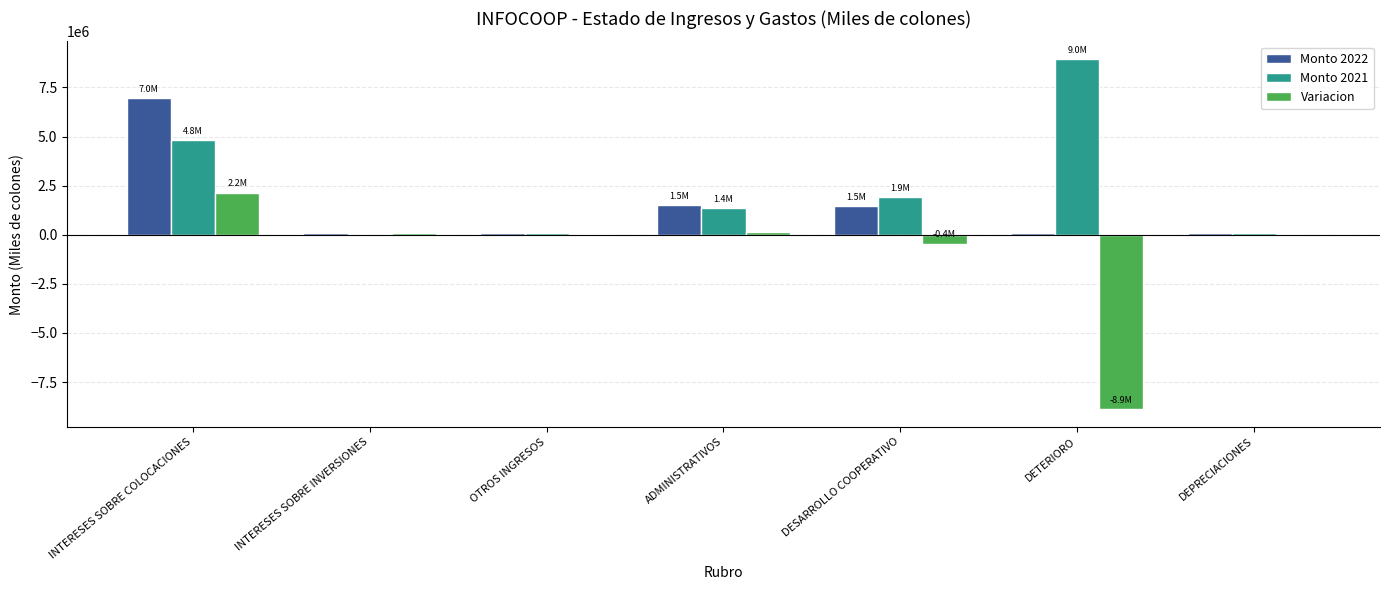

Is it true that Variacion equals 2150216 at INTERESES SOBRE COLOCACIONES?

True